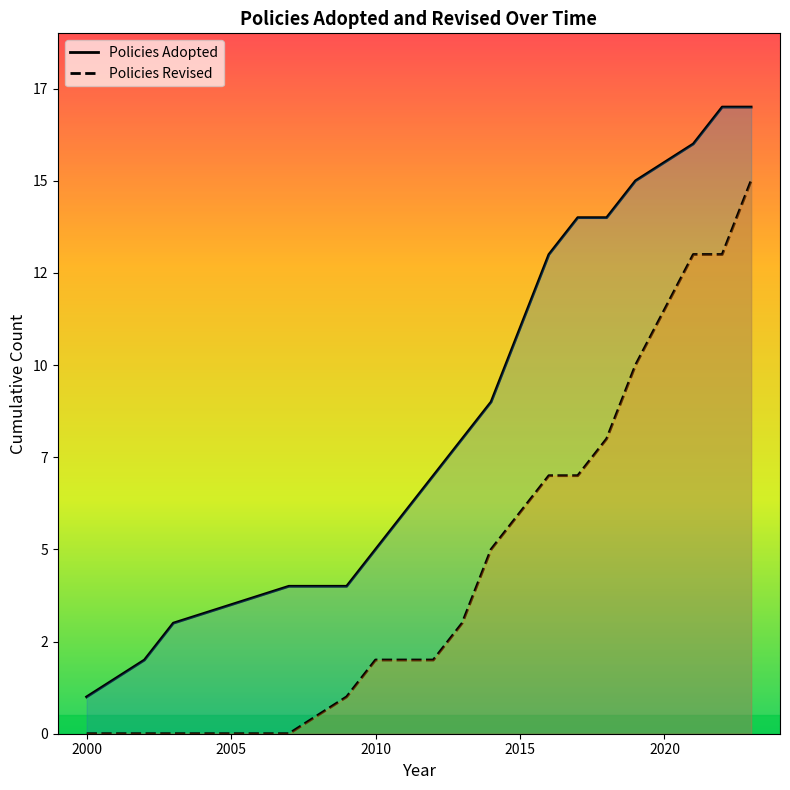

What are all the series names shown in the legend?

Policies Adopted, Policies Revised